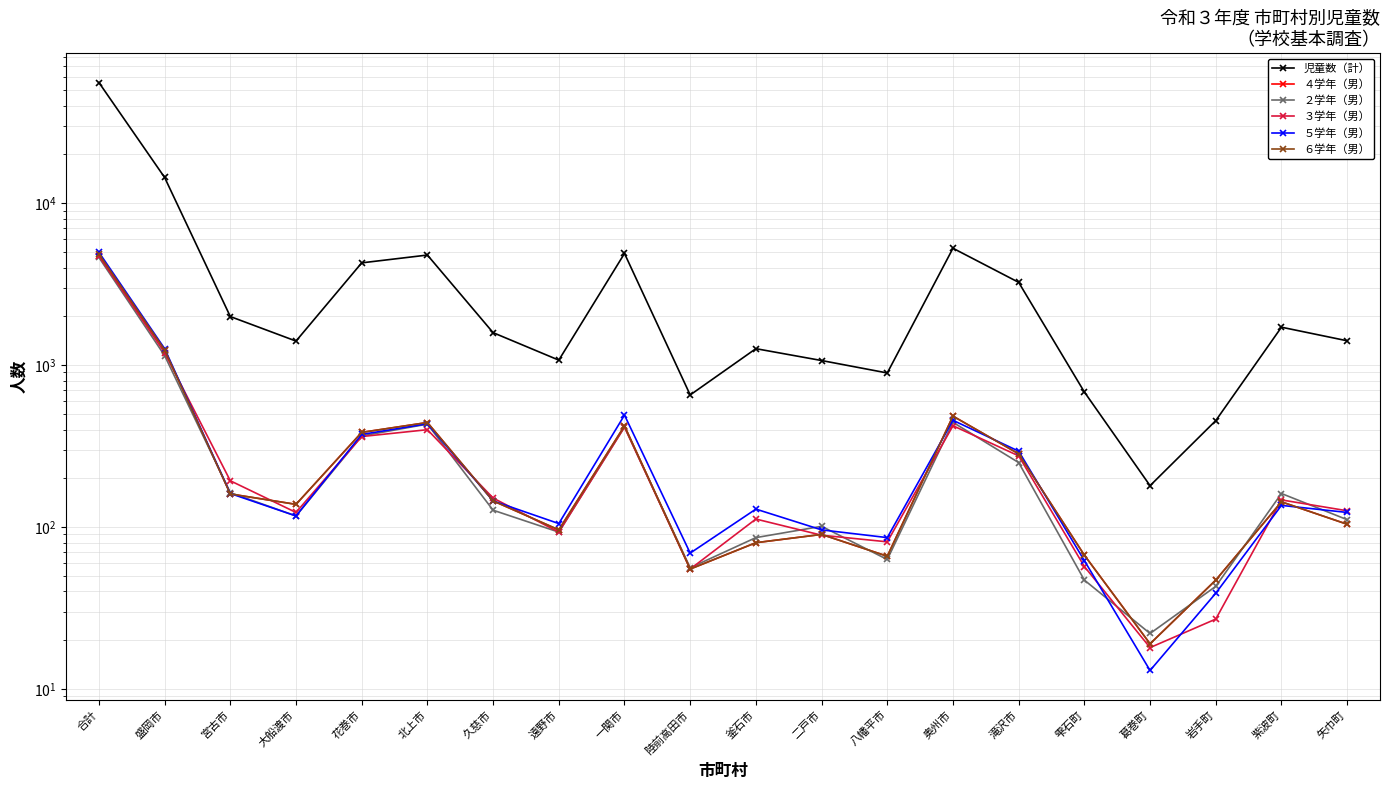

What is the difference between the ２学年（男） values at 釜石市 and 八幡平市?

23